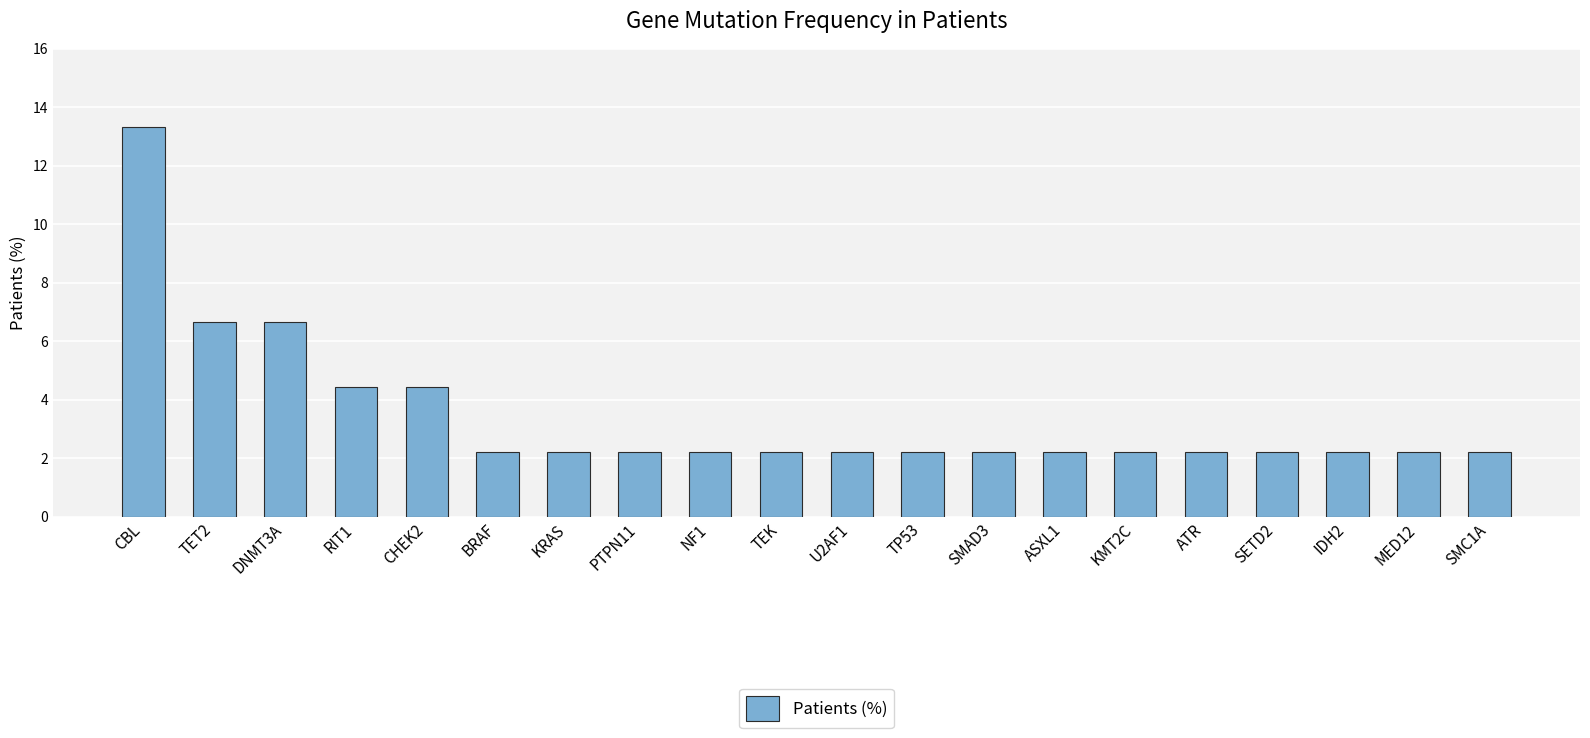

What is the value of the 15th bar from the left?

2.2